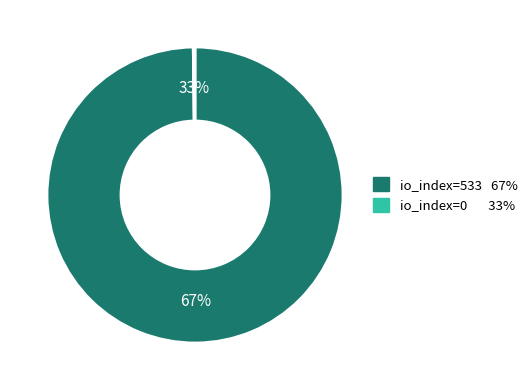

Rank the categories by value from highest to lowest.

io_index=533, io_index=0